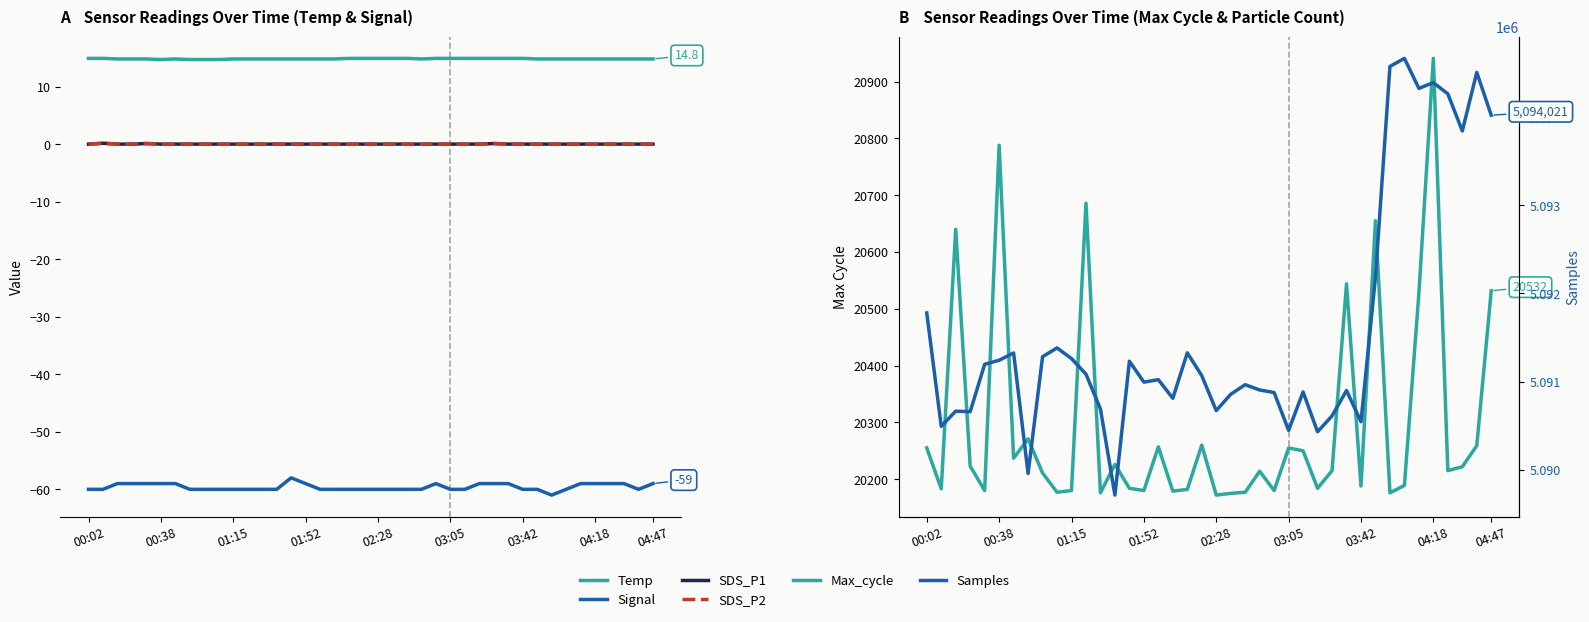

What is the maximum value for Temp?

14.9